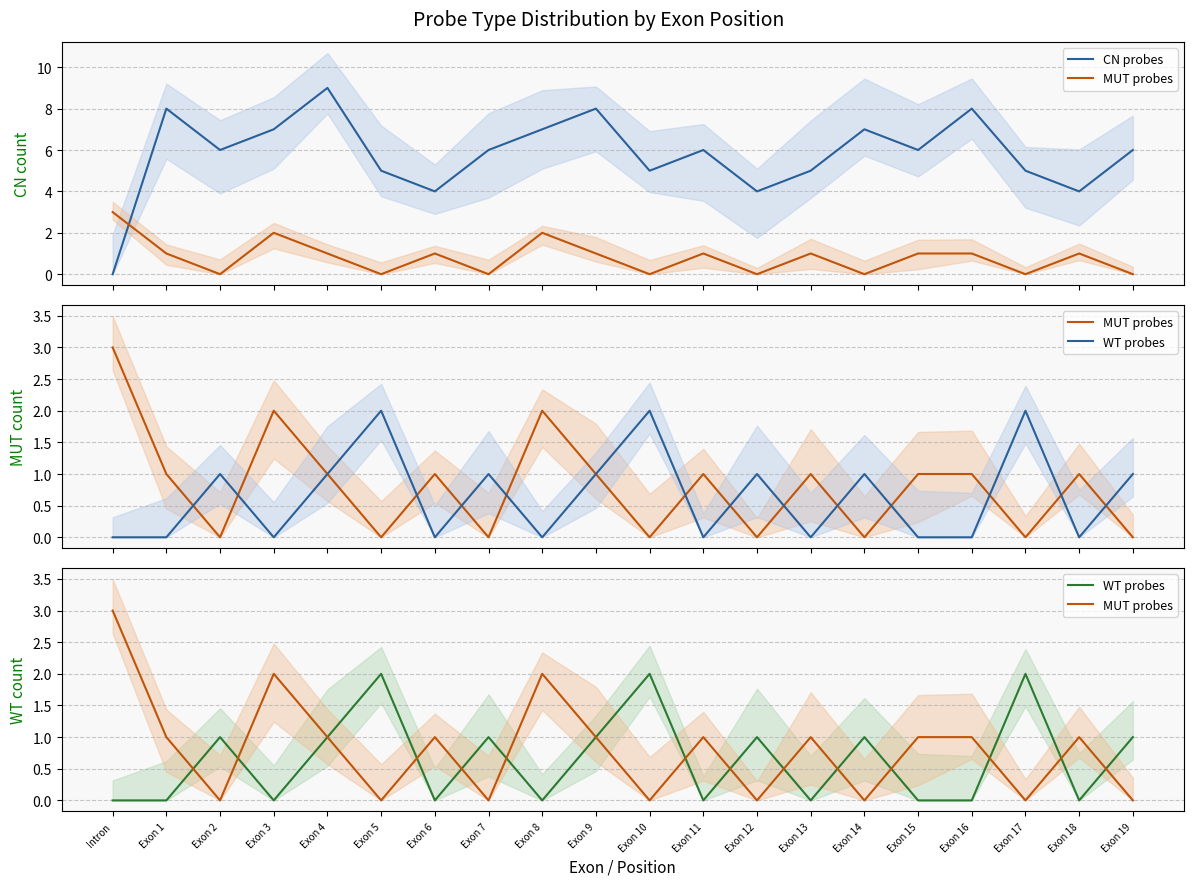

What is the difference between the highest and lowest values at Exon 18?

4